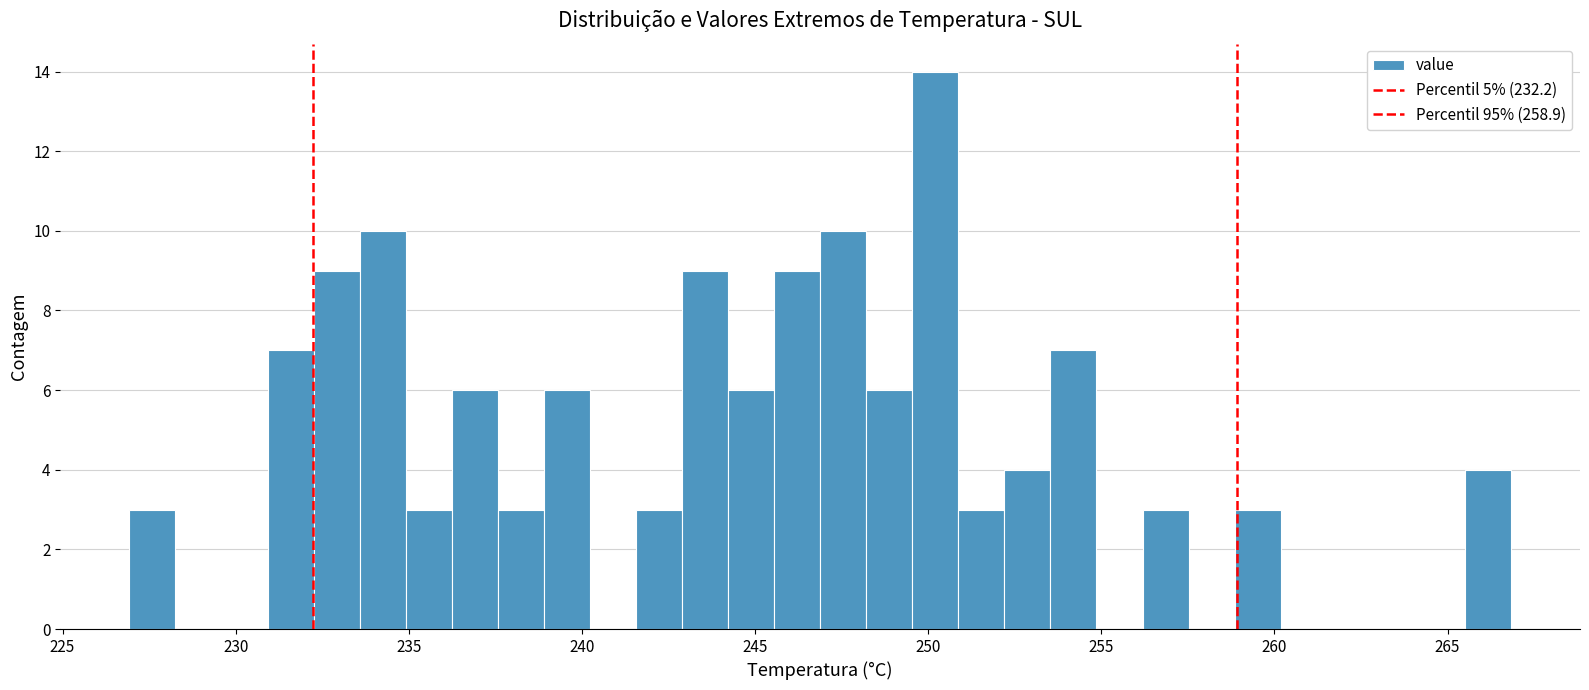

Around what value on the x-axis is the tallest bar? Give the approximate position of its centre, as read against the axis.

250.0